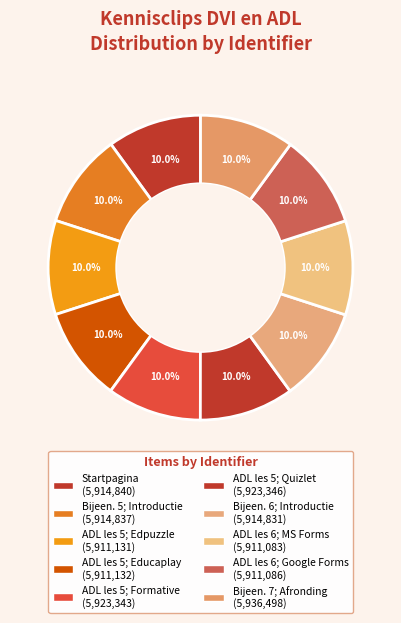

How many segments does this pie chart have?

10